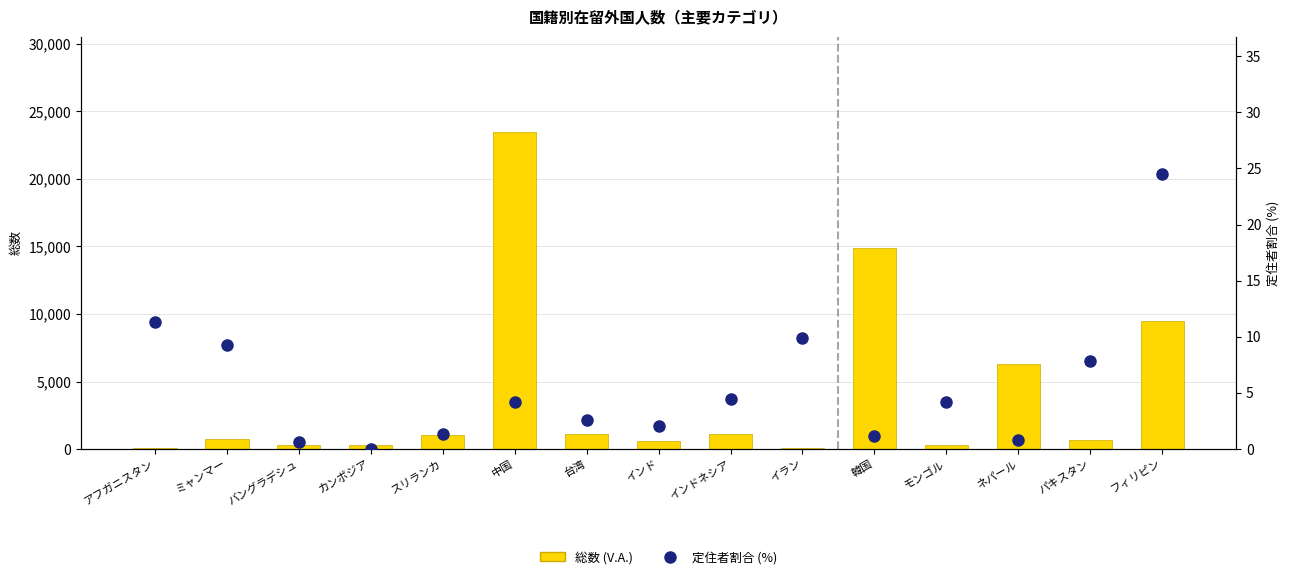

Reading left to right, what are all the values shown in this chart?

総数 (V.A.): アフガニスタン=88.0	ミャンマー=758.0	バングラデシュ=334.0	カンボジア=278.0	スリランカ=1016.0	中国=23469.0	台湾=1097.0	インド=595.0	インドネシア=1133.0	イラン=111.0	韓国=14852.0	モンゴル=288.0	ネパール=6312.0	パキスタン=659.0	フィリピン=9507.0
定住者割合 (%): アフガニスタン=11.4	ミャンマー=9.2	バングラデシュ=0.6	カンボジア=0.0	スリランカ=1.4	中国=4.2	台湾=2.6	インド=2.0	インドネシア=4.5	イラン=9.9	韓国=1.1	モンゴル=4.2	ネパール=0.8	パキスタン=7.9	フィリピン=24.5